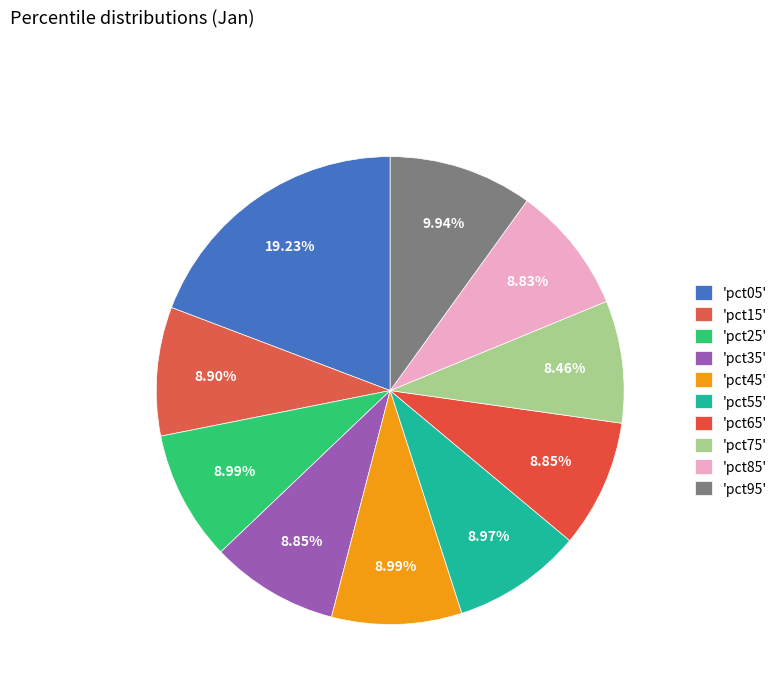

To the nearest percent, what is the average slice percentage?

10%